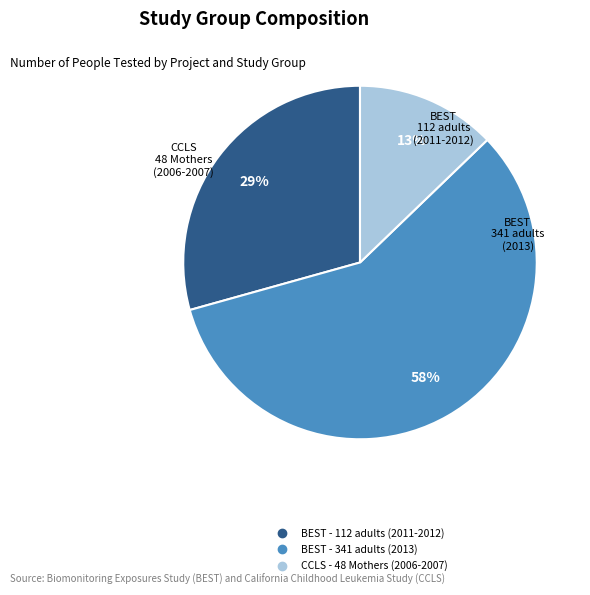

To the nearest percent, what is the combined percentage of CCLS - 48 Mothers (2006-2007) and BEST - 341 adults (2013)?

71%